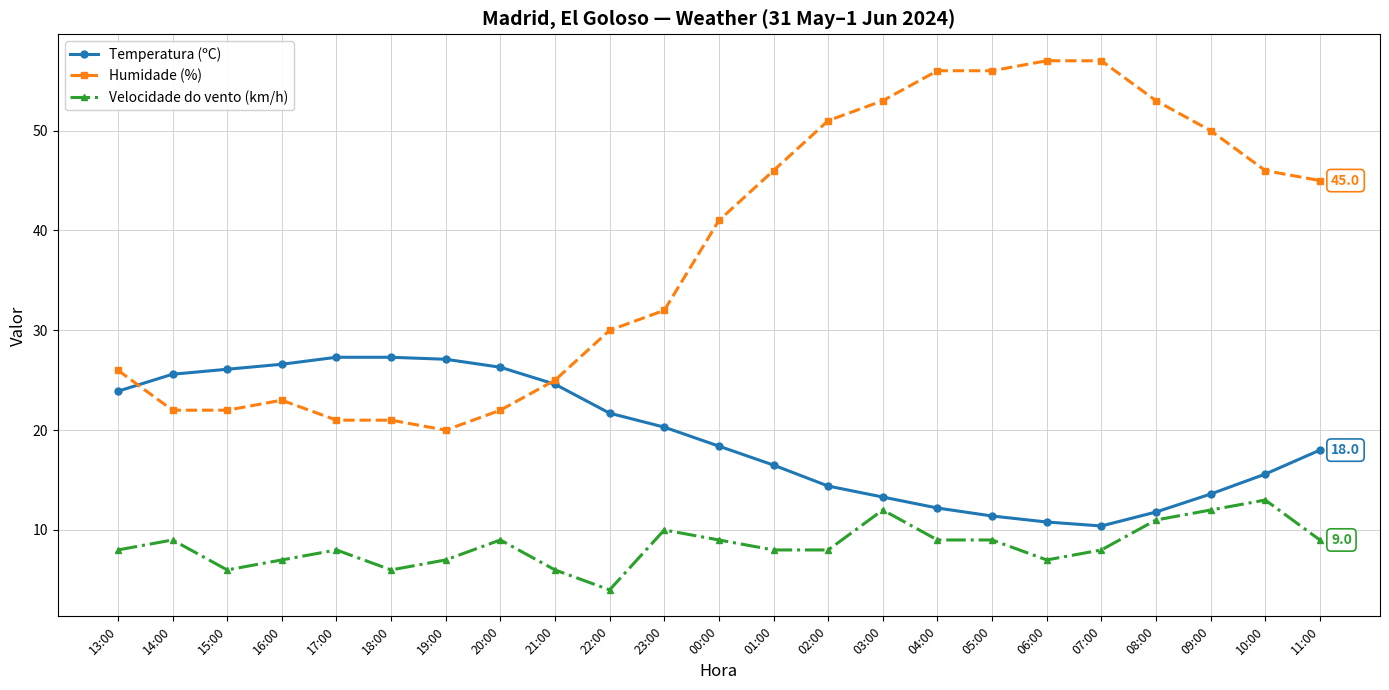

Which series changed the most between 20:00 and 09:00?

Humidade (%)